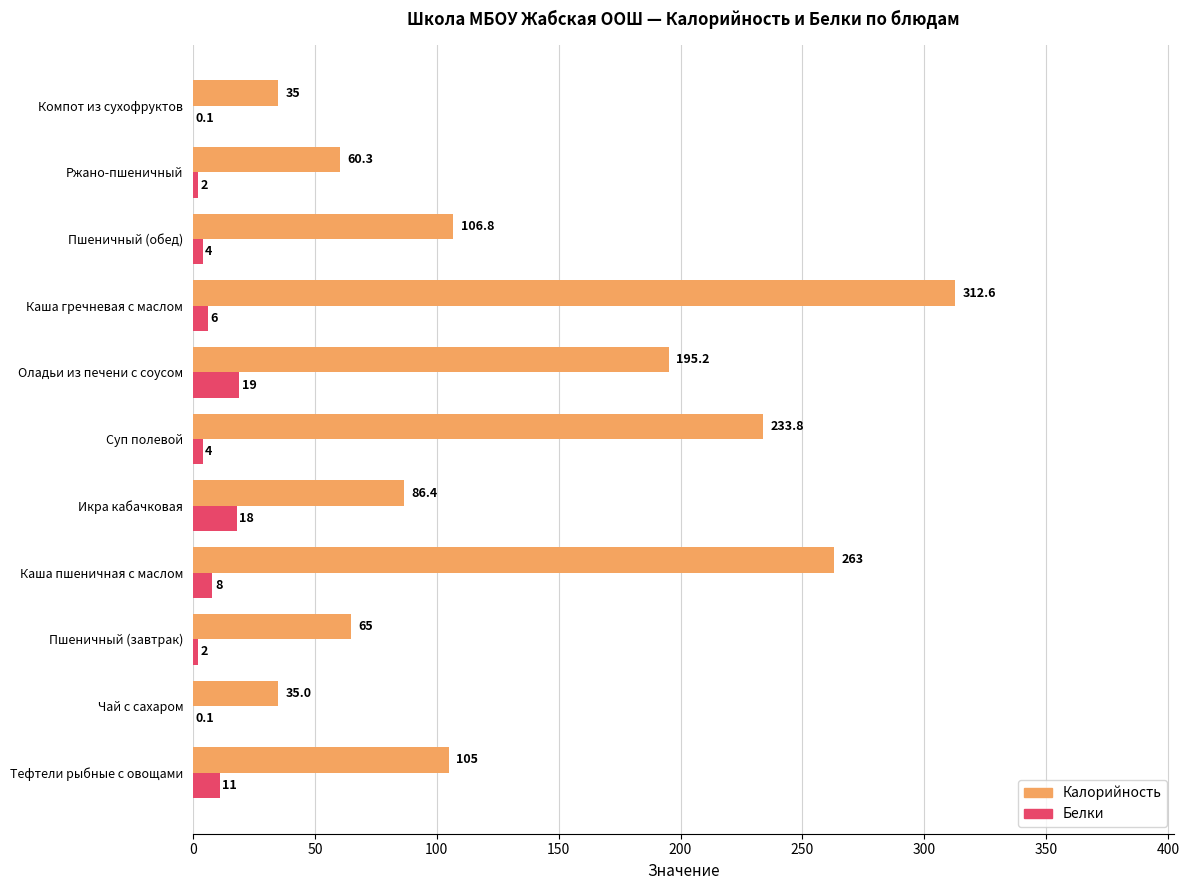

Is the value of Белки at Чай с сахаром greater than the value of Калорийность at Тефтели рыбные с овощами?

No